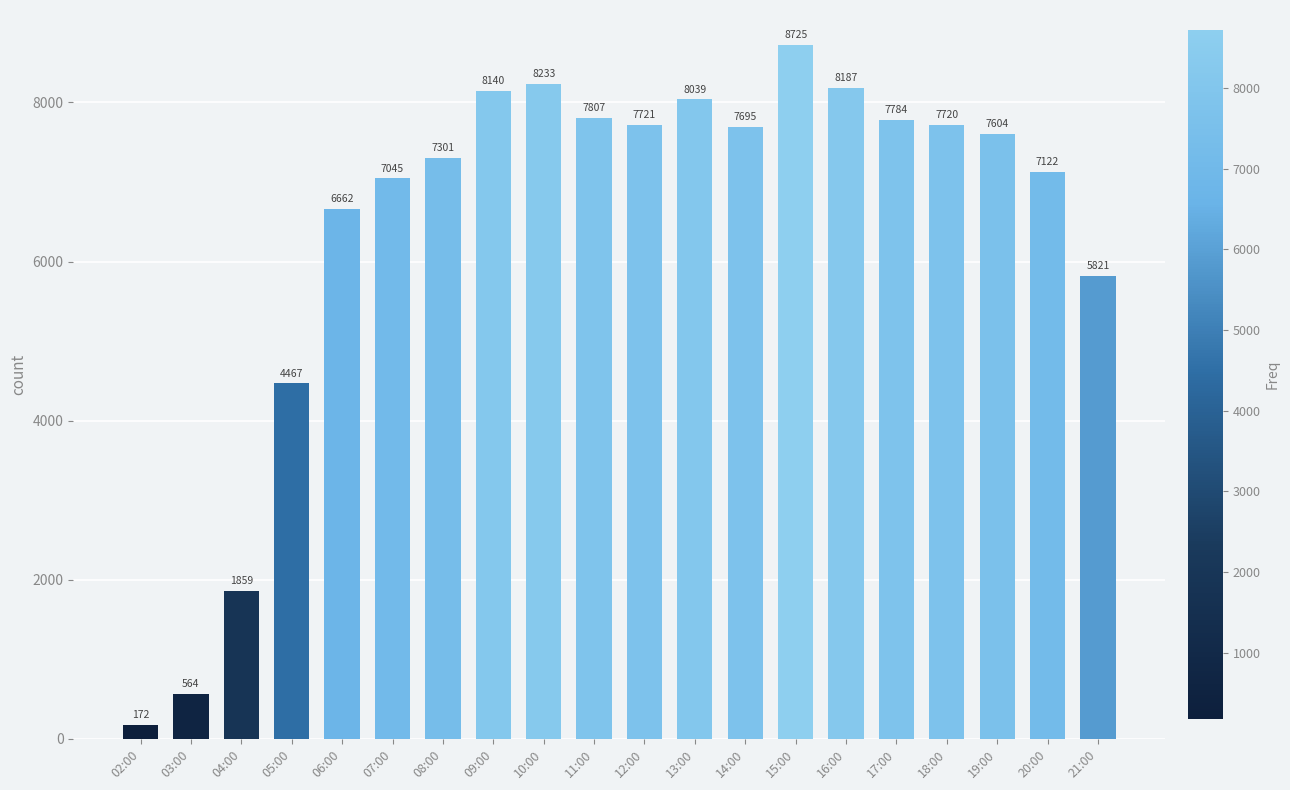

Reading left to right, list all the values displayed in this chart.

172	564	1859	4467	6662	7045	7301	8140	8233	7807	7721	8039	7695	8725	8187	7784	7720	7604	7122	5821